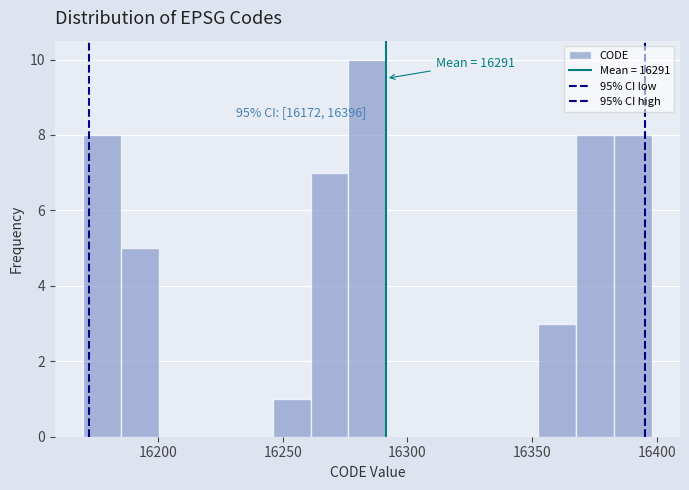

Around what value on the x-axis is the tallest bar? Give the approximate position of its centre, as read against the axis.

16285